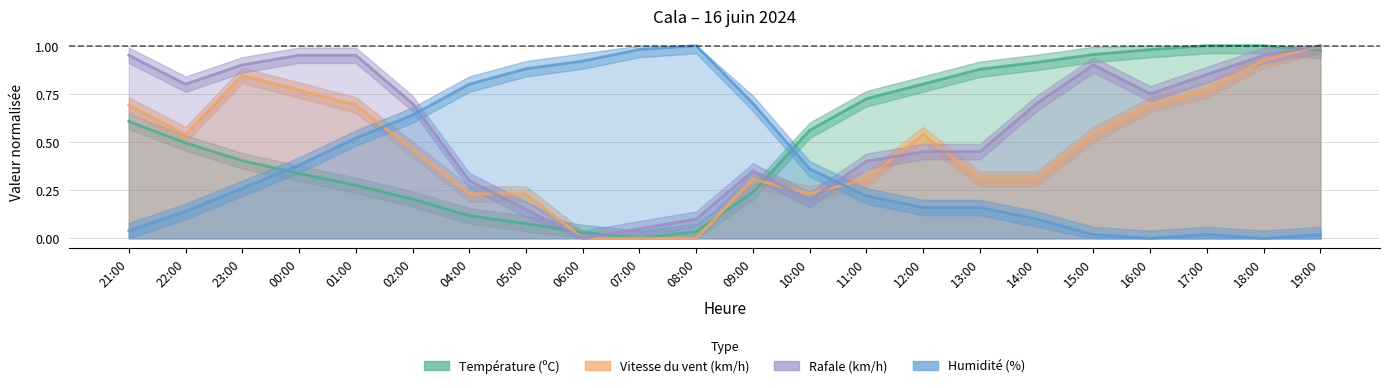

What is the label of the 9th point from the right?

11:00